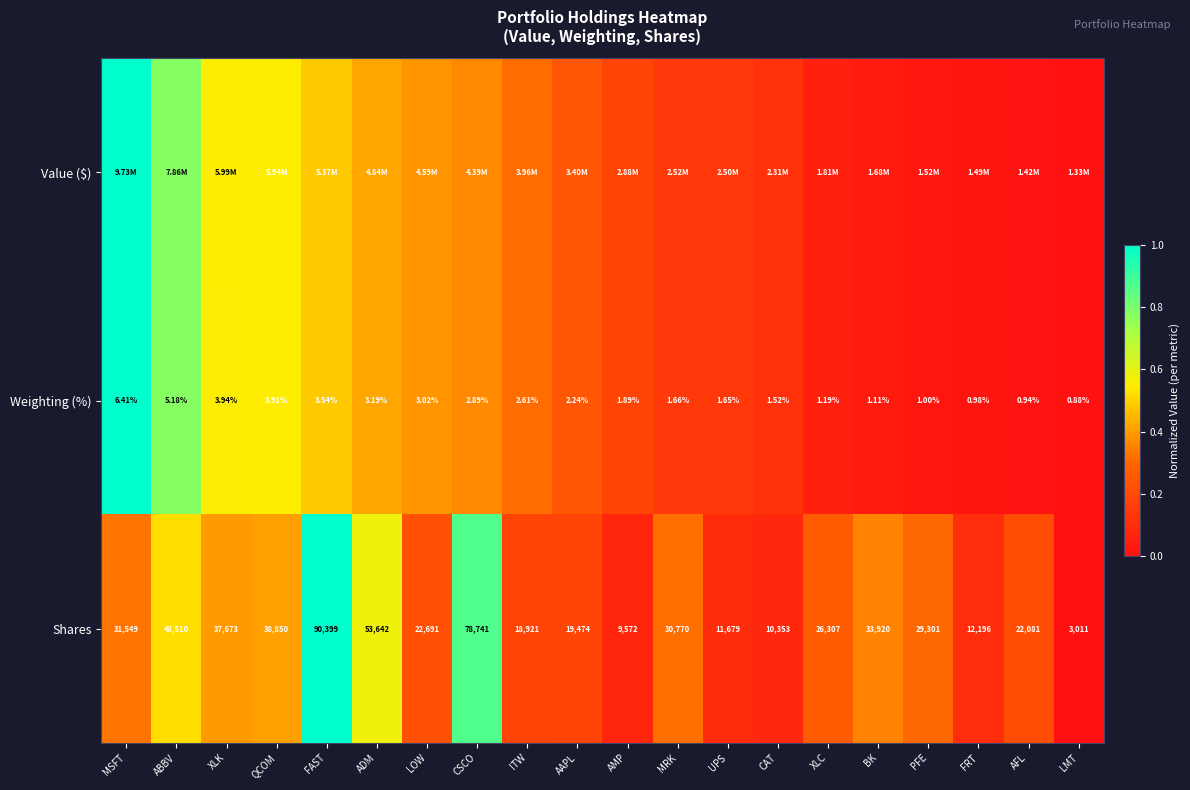

Count the number of data series in this chart.

3